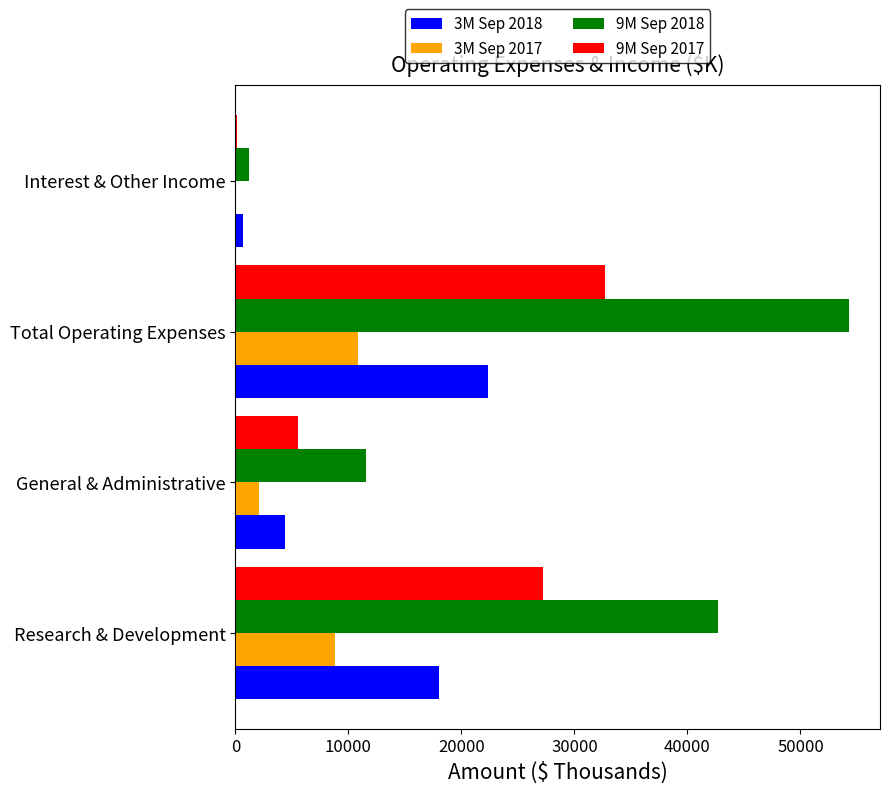

The 9M Sep 2018 series shows 76807 at Total Operating Expenses. True or false?

False